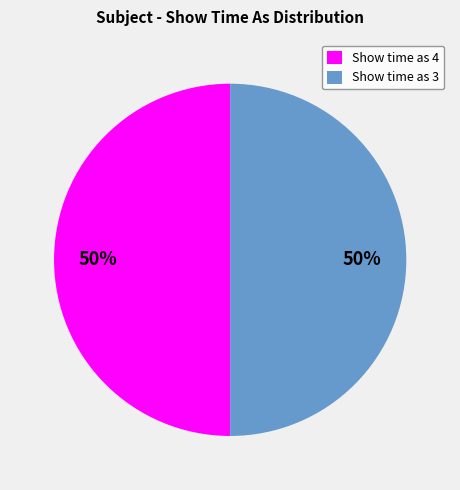

To the nearest percent, what is the combined percentage of Show time as 3 and Show time as 4?

100%